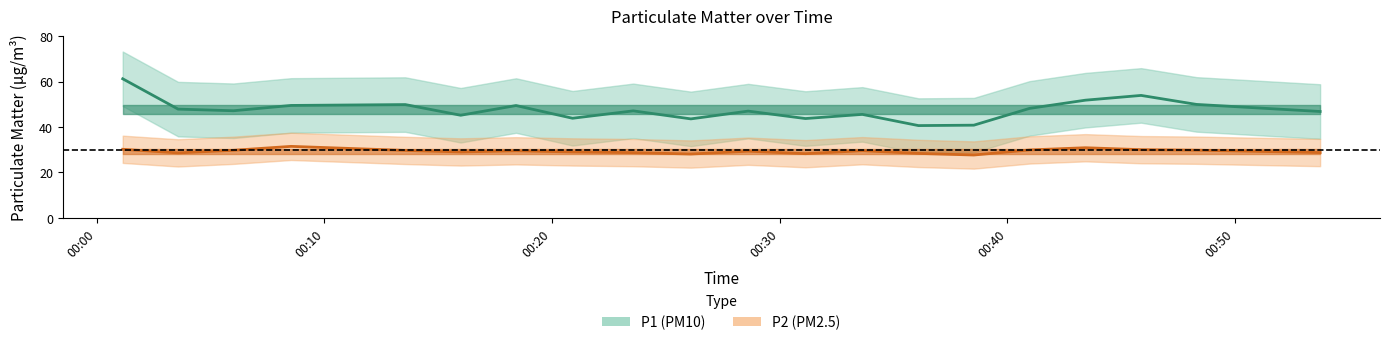

How many interior local peaks does the P1 series have?

6